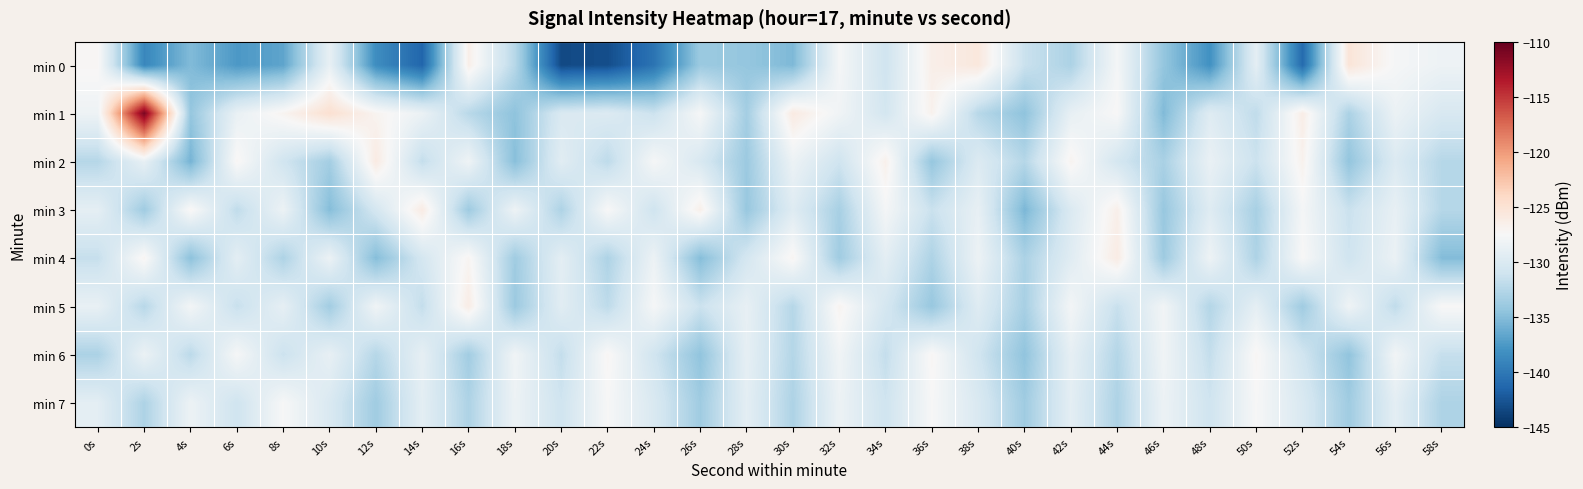

Reading left to right, extract all data points from this chart.

min 0: 0s=-127.3	2s=-138.9	4s=-135.2	6s=-137.5	8s=-136.7	10s=-128.9	12s=-138.4	14s=-141.4	16s=-126.5	18s=-132.4	20s=-143.3	22s=-143.0	24s=-140.4	26s=-133.9	28s=-134.3	30s=-135.3	32s=-127.8	34s=-131.0	36s=-126.5	38s=-125.6	40s=-131.3	42s=-133.0	44s=-127.8	46s=-134.3	48s=-138.1	50s=-129.2	52s=-141.0	54s=-125.3	56s=-127.7	58s=-128.4
min 1: 0s=-128.3	2s=-110.9	4s=-134.2	6s=-128.7	8s=-127.0	10s=-124.8	12s=-127.0	14s=-128.6	16s=-132.3	18s=-134.6	20s=-130.1	22s=-129.9	24s=-131.2	26s=-127.7	28s=-133.5	30s=-126.0	32s=-128.1	34s=-130.7	36s=-126.8	38s=-132.3	40s=-134.6	42s=-128.9	44s=-127.5	46s=-135.2	48s=-129.7	50s=-131.9	52s=-126.3	54s=-133.0	56s=-128.6	58s=-130.2
min 2: 0s=-132.5	2s=-128.9	4s=-135.7	6s=-127.2	8s=-130.9	10s=-133.5	12s=-126.0	14s=-131.7	16s=-128.2	18s=-134.9	20s=-129.5	22s=-132.0	24s=-127.7	26s=-130.2	28s=-133.9	30s=-128.5	32s=-131.0	34s=-126.7	36s=-134.2	38s=-129.9	40s=-132.5	42s=-127.0	44s=-130.6	46s=-133.1	48s=-128.7	50s=-131.2	52s=-126.8	54s=-134.4	56s=-129.9	58s=-132.5
min 3: 0s=-129.1	2s=-133.7	4s=-127.2	6s=-131.9	8s=-128.5	10s=-135.0	12s=-130.6	14s=-126.1	16s=-133.8	18s=-128.3	20s=-132.9	22s=-127.5	24s=-131.0	26s=-126.6	28s=-134.1	30s=-129.7	32s=-133.2	34s=-127.8	36s=-131.3	38s=-128.9	40s=-135.5	42s=-130.0	44s=-126.6	46s=-134.1	48s=-129.7	50s=-133.2	52s=-127.8	54s=-131.3	56s=-128.9	58s=-132.5
min 4: 0s=-131.6	2s=-127.1	4s=-134.7	6s=-129.2	8s=-132.9	10s=-128.5	12s=-135.0	14s=-130.6	16s=-127.1	18s=-133.7	20s=-129.2	22s=-132.9	24s=-128.5	26s=-135.0	28s=-130.6	30s=-127.1	32s=-133.7	34s=-129.2	36s=-132.9	38s=-128.5	40s=-133.0	42s=-129.6	44s=-126.1	46s=-133.8	48s=-128.3	50s=-132.9	52s=-127.5	54s=-131.0	56s=-128.6	58s=-135.1
min 5: 0s=-128.8	2s=-132.3	4s=-127.9	6s=-131.5	8s=-129.0	10s=-133.6	12s=-128.1	14s=-131.7	16s=-126.2	18s=-133.9	20s=-129.5	22s=-132.0	24s=-127.7	26s=-131.2	28s=-128.9	30s=-132.5	32s=-127.0	34s=-130.6	36s=-134.1	38s=-129.7	40s=-133.2	42s=-127.9	44s=-131.5	46s=-128.0	48s=-132.6	50s=-129.1	52s=-133.7	54s=-128.2	56s=-131.9	58s=-127.5
min 6: 0s=-133.0	2s=-128.6	4s=-132.1	6s=-127.7	8s=-131.2	10s=-128.9	12s=-132.5	14s=-129.0	16s=-133.6	18s=-128.1	20s=-131.7	22s=-127.2	24s=-130.9	26s=-134.5	28s=-129.0	30s=-132.6	32s=-128.1	34s=-131.7	36s=-127.2	38s=-130.9	40s=-134.5	42s=-129.0	44s=-132.6	46s=-128.1	48s=-131.7	50s=-127.2	52s=-130.9	54s=-134.5	56s=-128.0	58s=-131.6
min 7: 0s=-129.2	2s=-132.9	4s=-128.5	6s=-131.0	8s=-127.6	10s=-130.1	12s=-133.7	14s=-129.2	16s=-132.9	18s=-128.5	20s=-131.0	22s=-127.6	24s=-130.1	26s=-133.7	28s=-129.2	30s=-132.9	32s=-128.5	34s=-131.0	36s=-127.6	38s=-130.1	40s=-133.7	42s=-129.2	44s=-132.9	46s=-128.5	48s=-131.0	50s=-127.6	52s=-130.1	54s=-133.7	56s=-129.2	58s=-132.9